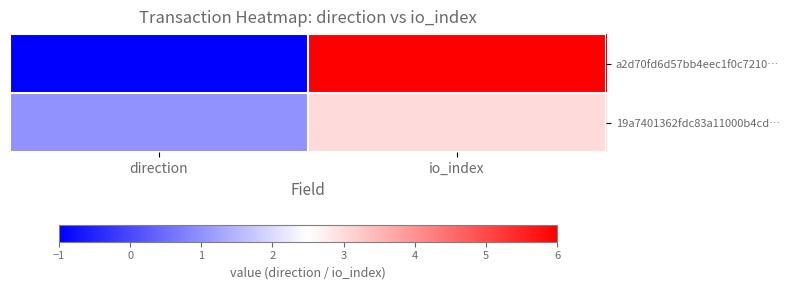

Which series has the largest range (max minus min)?

a2d70fd6d57bb4eec1f0c7210…